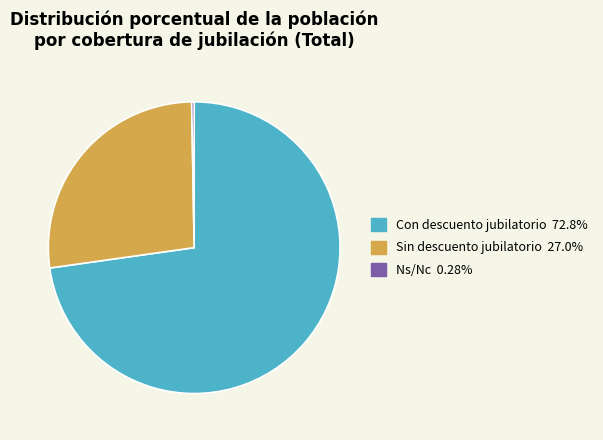

True or false: Sin descuento jubilatorio accounts for 27% of the total.

True